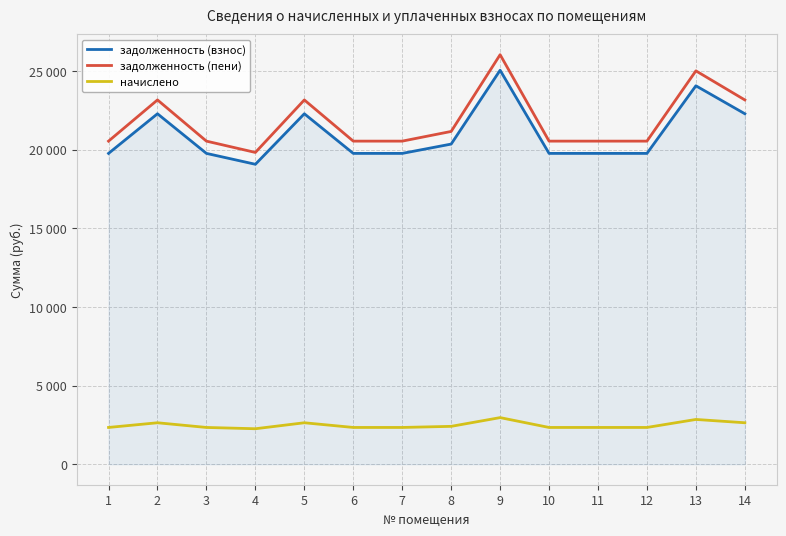

At which category is the sum across all series the highest?

9